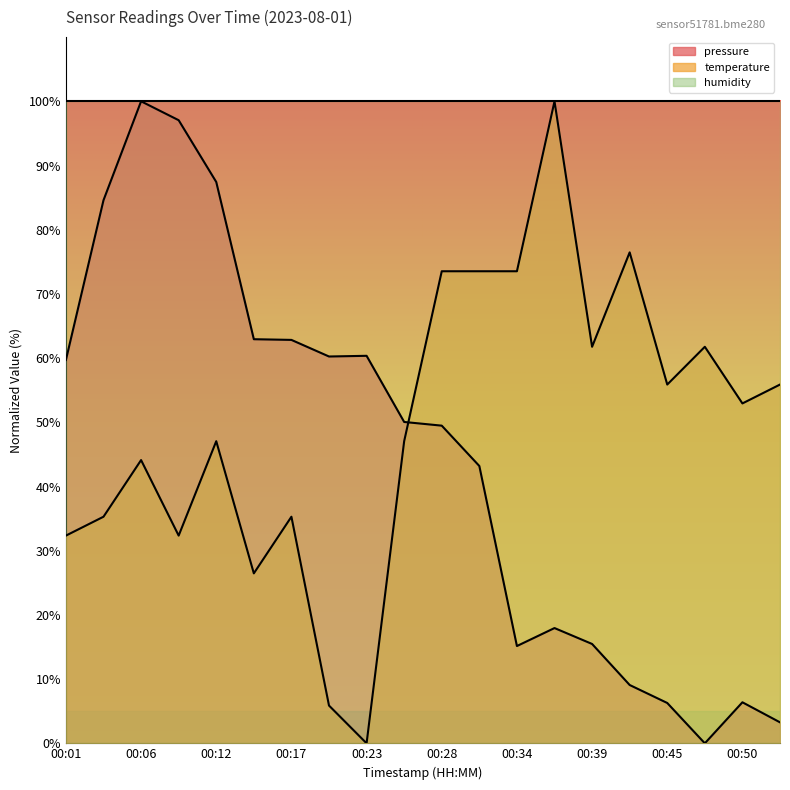

The pressure series shows 1.3 at 00:50. True or false?

False